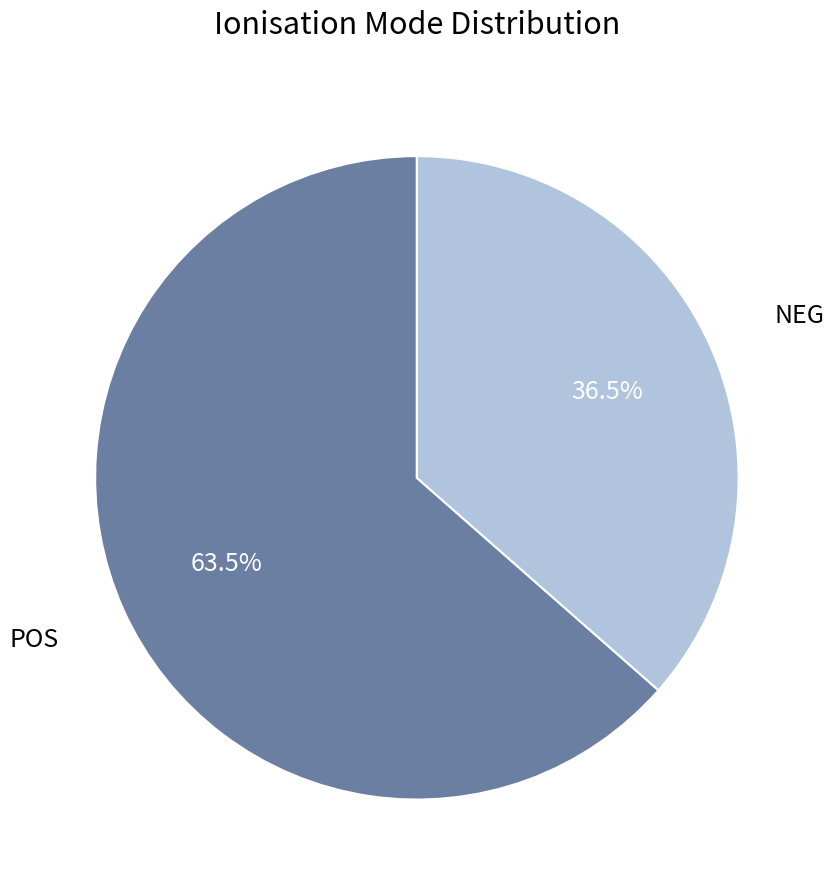

What is the majority slice?

POS